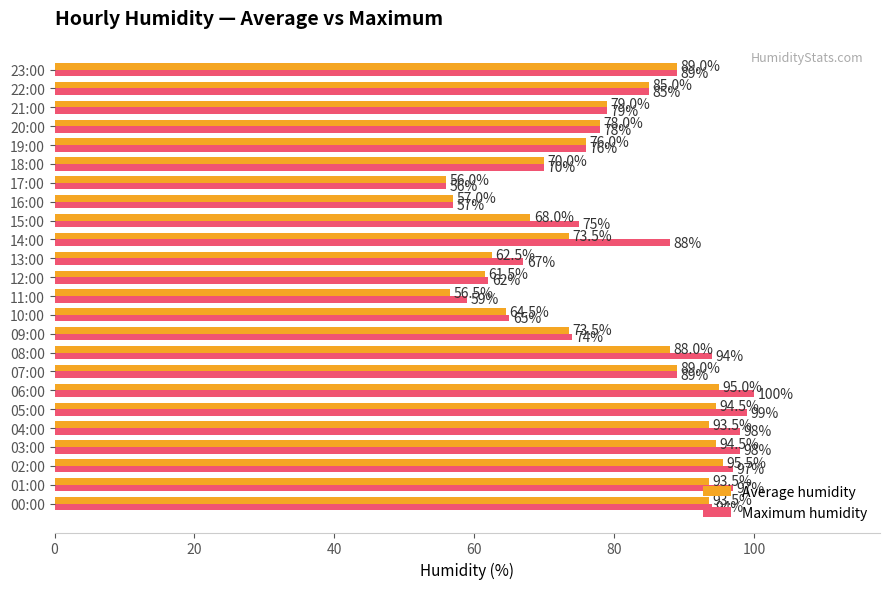

Which label corresponds to the largest value in the chart?

06:00